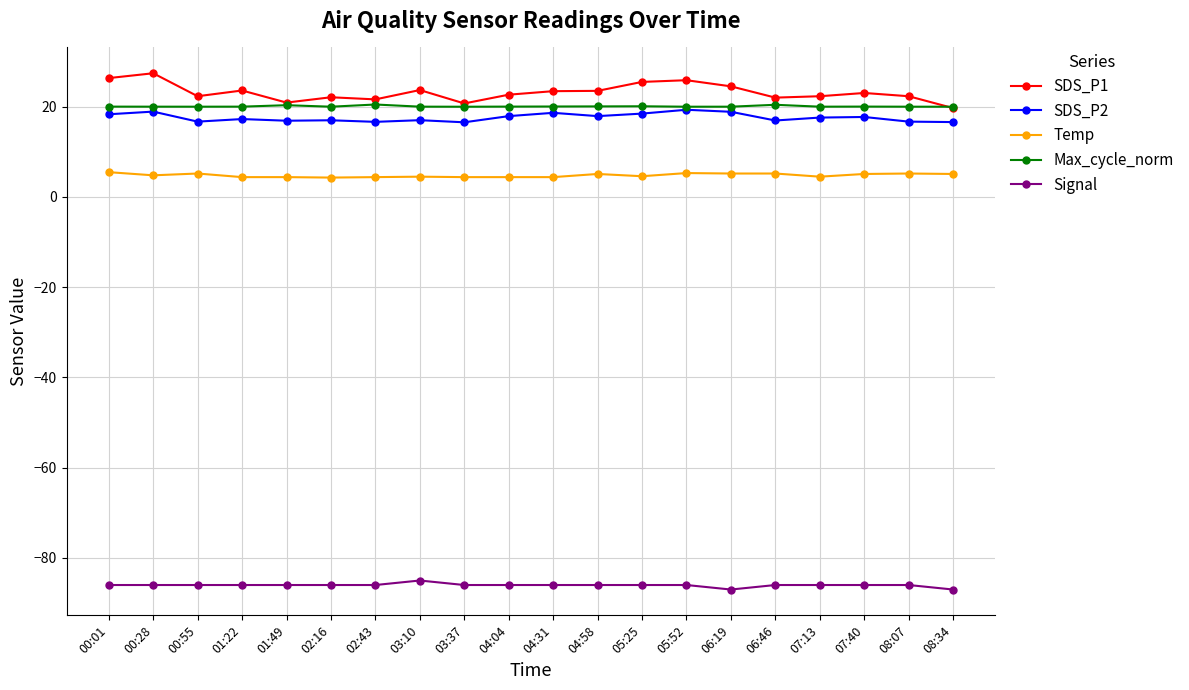

In SDS_P1, how many points are lower than both neighbors (excluding endpoints)?

5